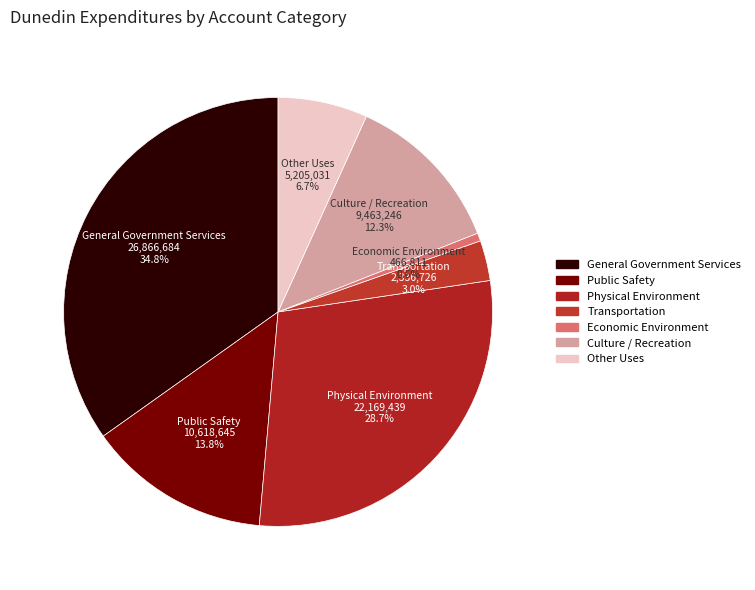

Does any single category account for the majority?

No